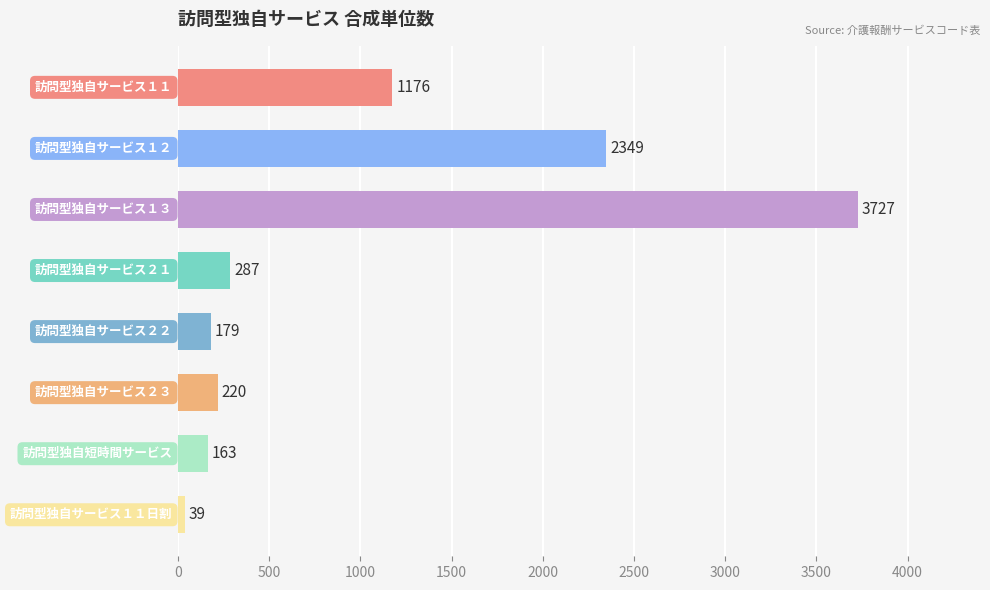

What is the value of the 8th bar from the top?

39